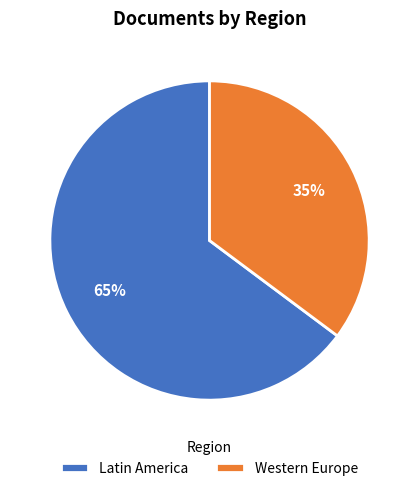

Which has a higher value, Western Europe or Latin America?

Latin America